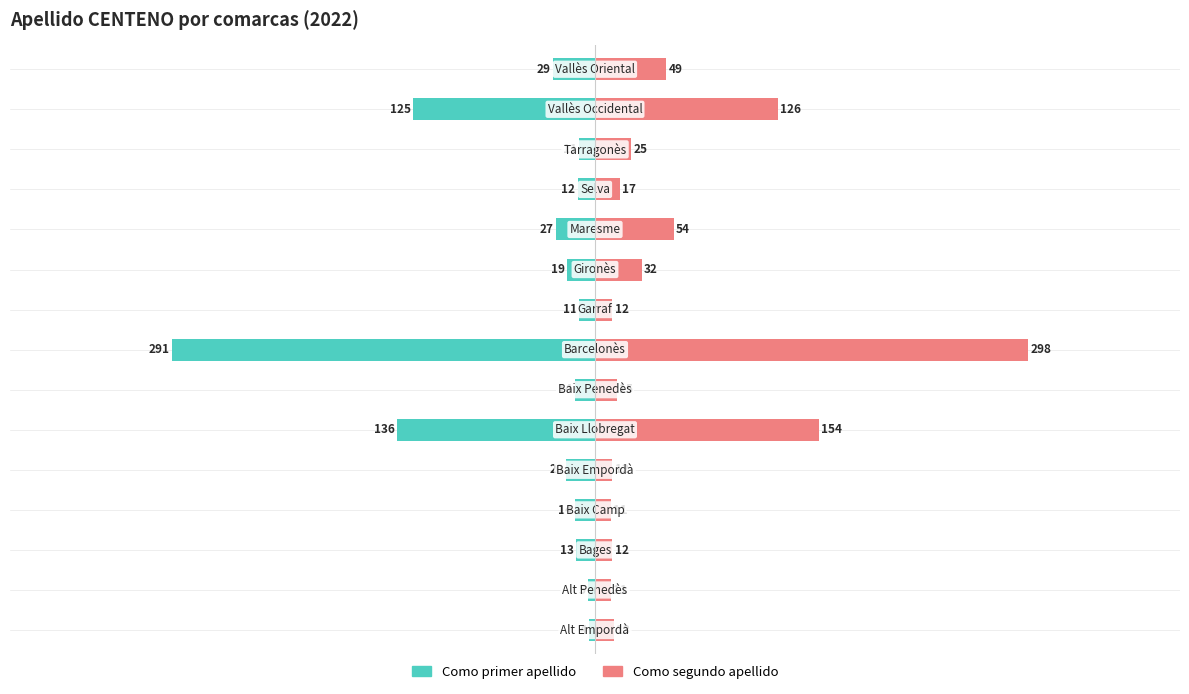

What are all the series names shown in the legend?

Como primer apellido, Como segundo apellido